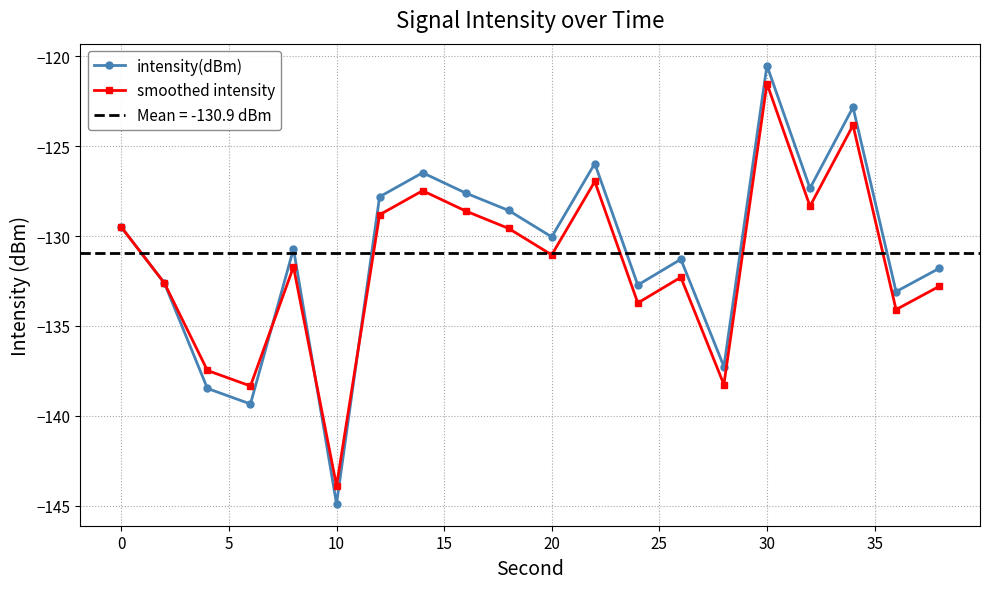

Which series has the widest spread of values?

intensity(dBm)